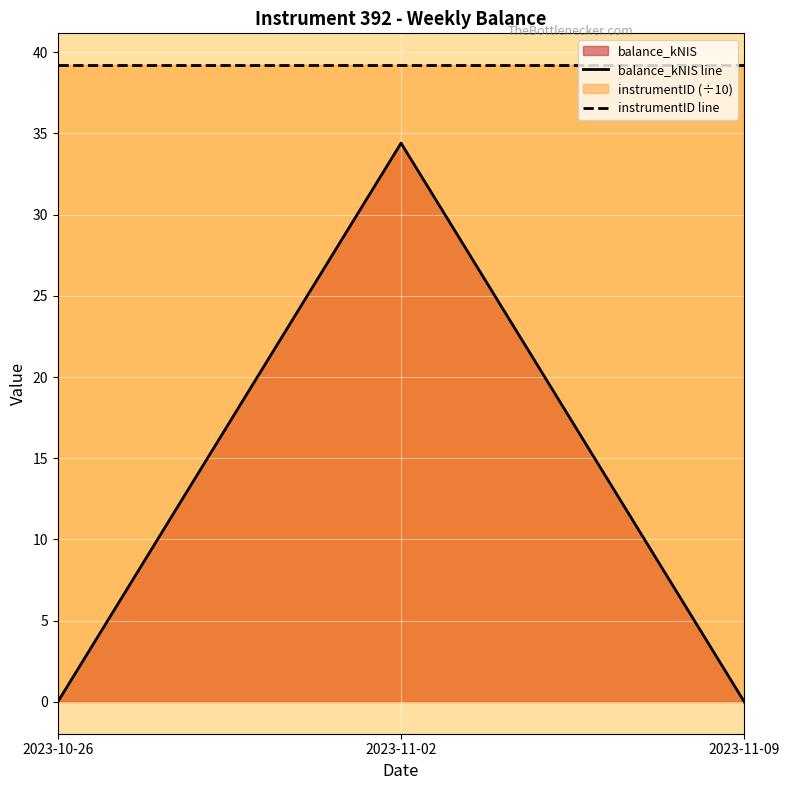

What is the spread (max minus min) of values at 2023-10-26?

39.2